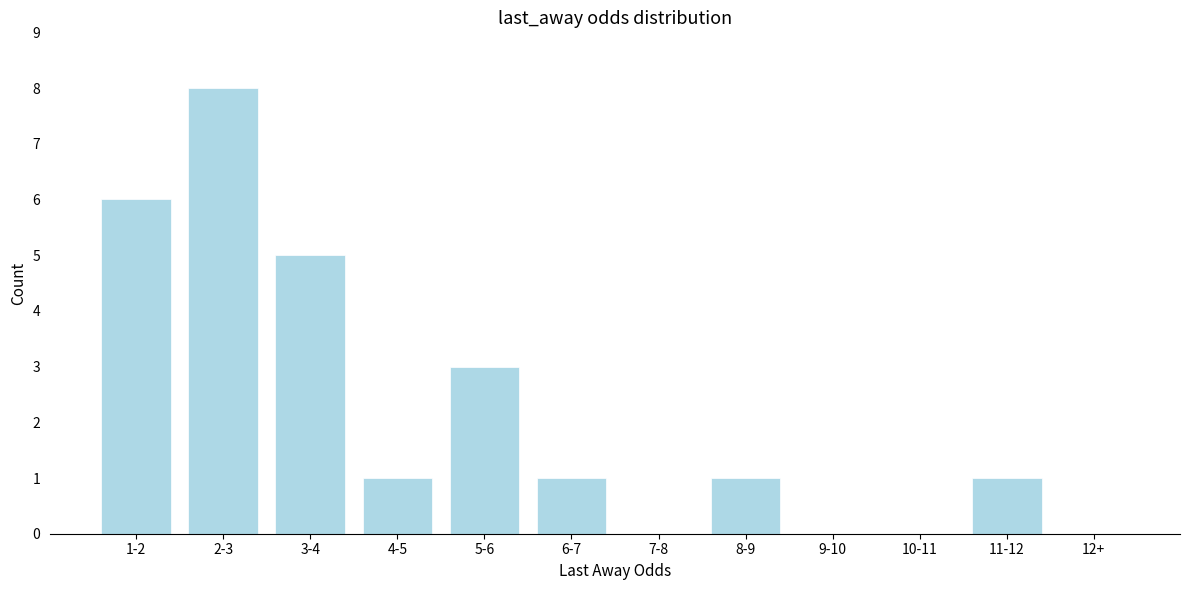

Reading right to left, transcribe all the data shown in this chart.

12+=0	11-12=1	10-11=0	9-10=0	8-9=1	7-8=0	6-7=1	5-6=3	4-5=1	3-4=5	2-3=8	1-2=6